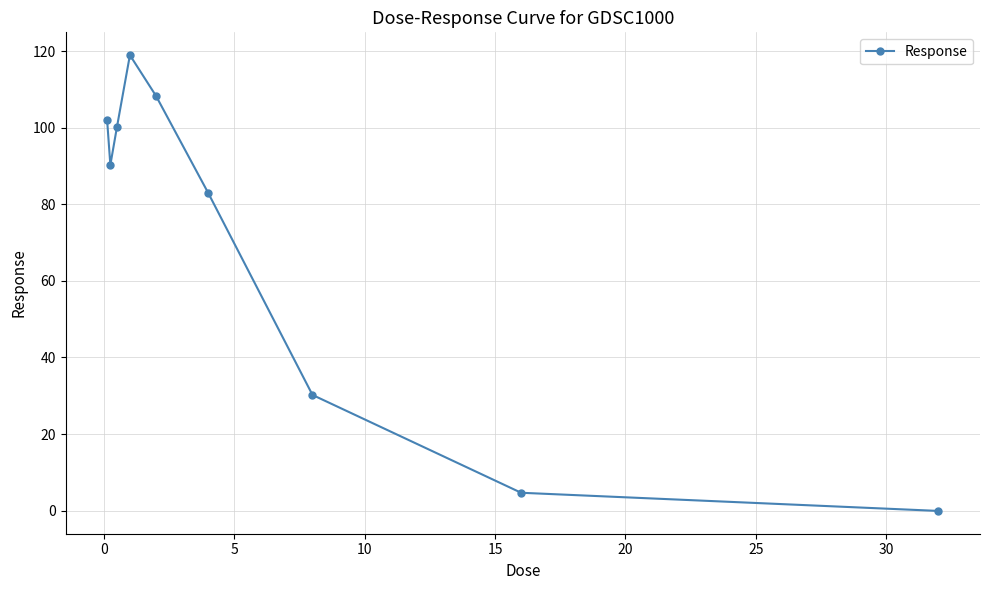

What is the difference between the maximum and minimum values?

119.0